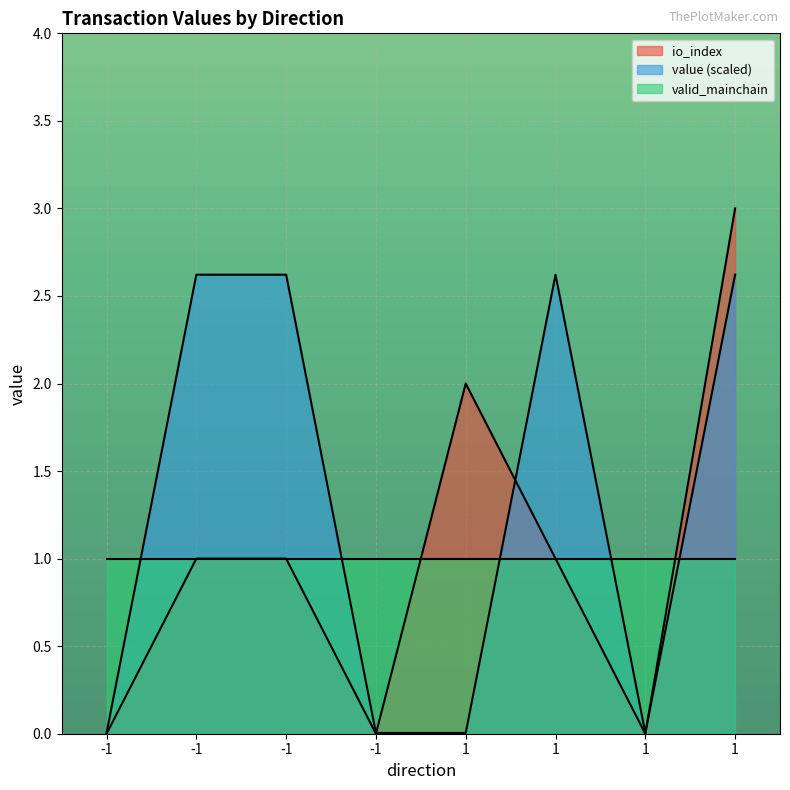

What is the sum of the value values at 1 and 1?

2.6